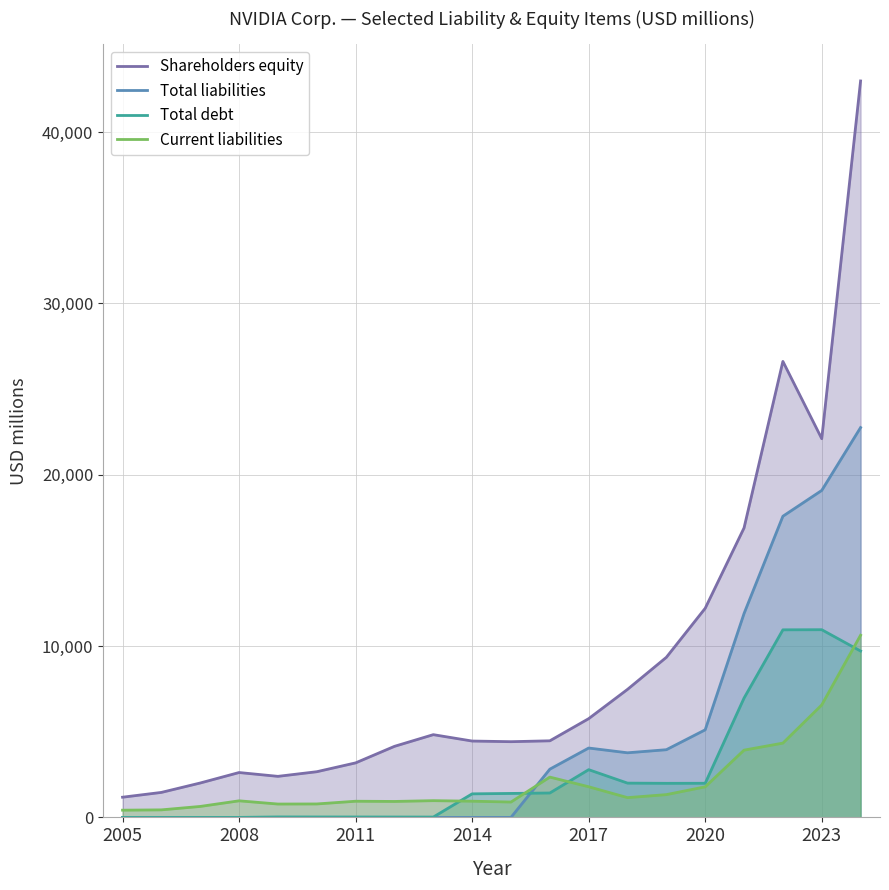

The Shareholders equity series shows 12204 at 2020. True or false?

True